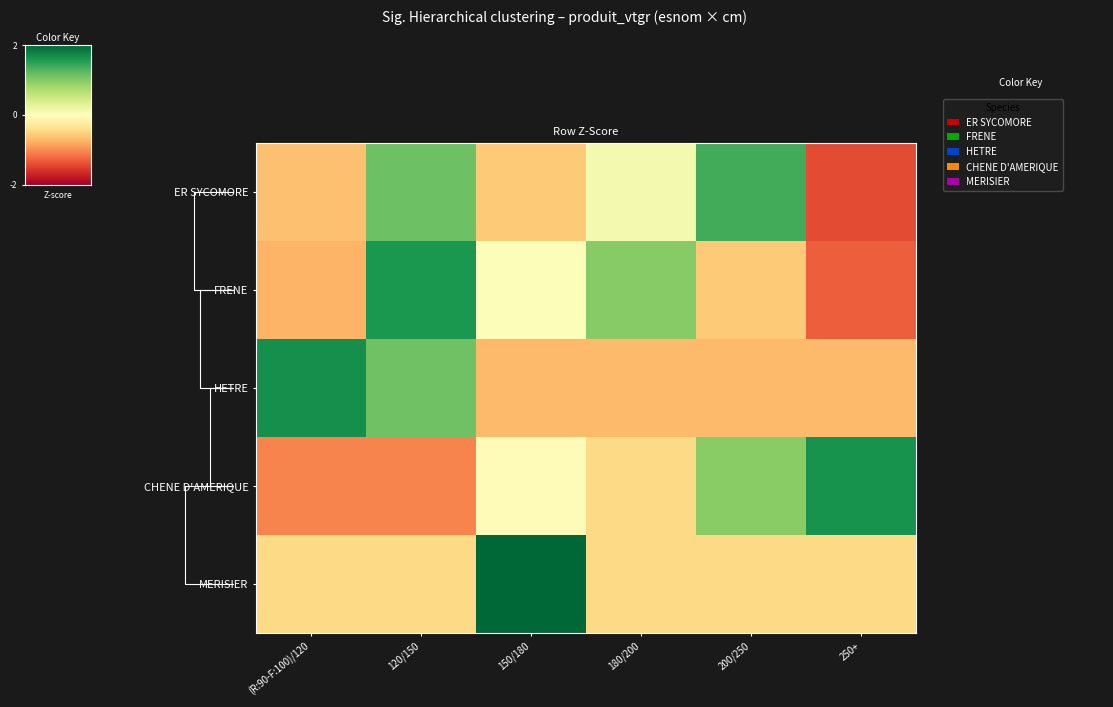

What is the difference between the maximum and second lowest values in the ER SYCOMORE series?

2.0